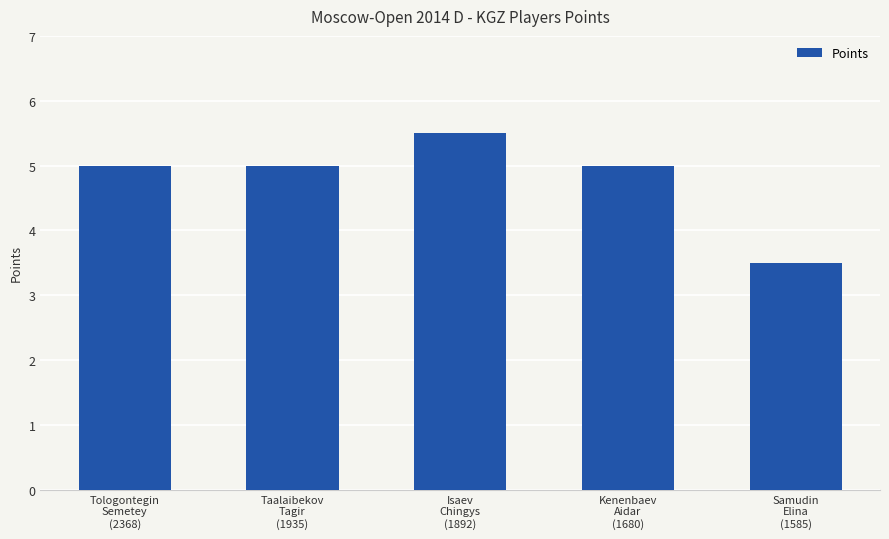

What is the approximate value at Samudin
Elina
(1585)?

3.5